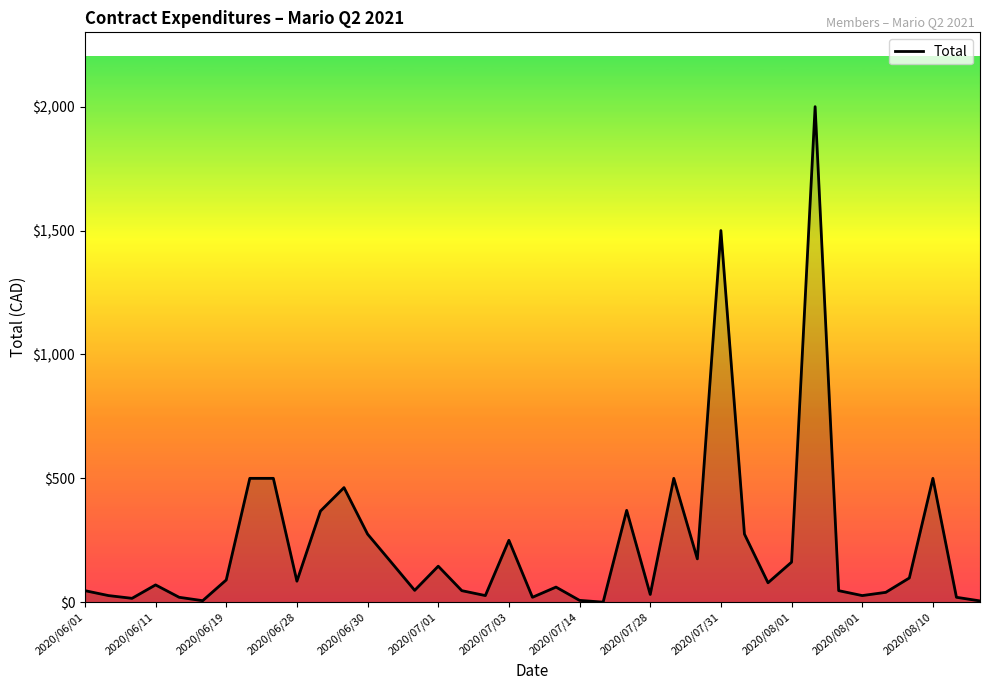

Does the chart have visible grid lines?

No